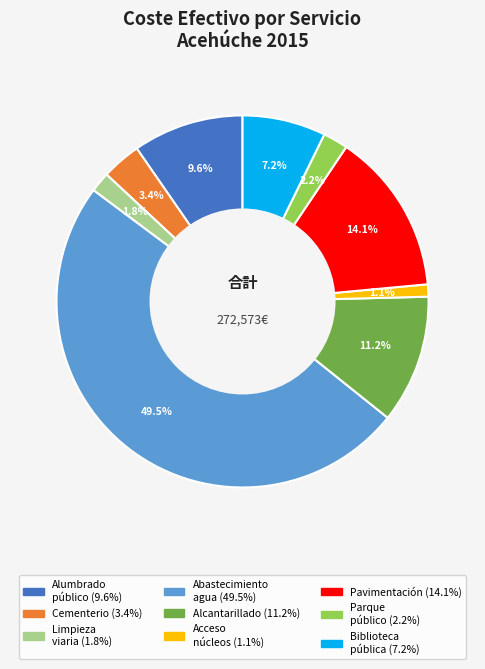

Count the number of slices in the pie.

9